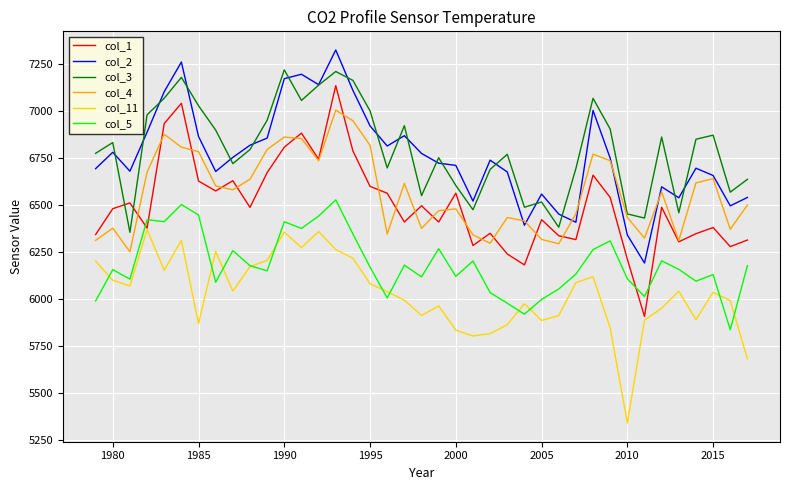

What is the difference between the second highest and minimum values in the col_3 series?

854.1